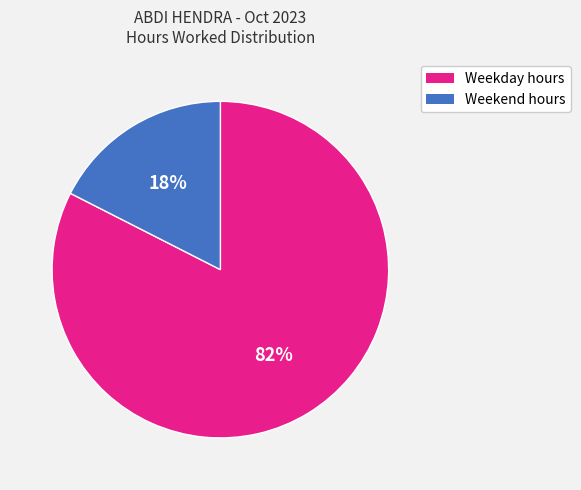

True or false: Weekend hours accounts for 18% of the total.

True